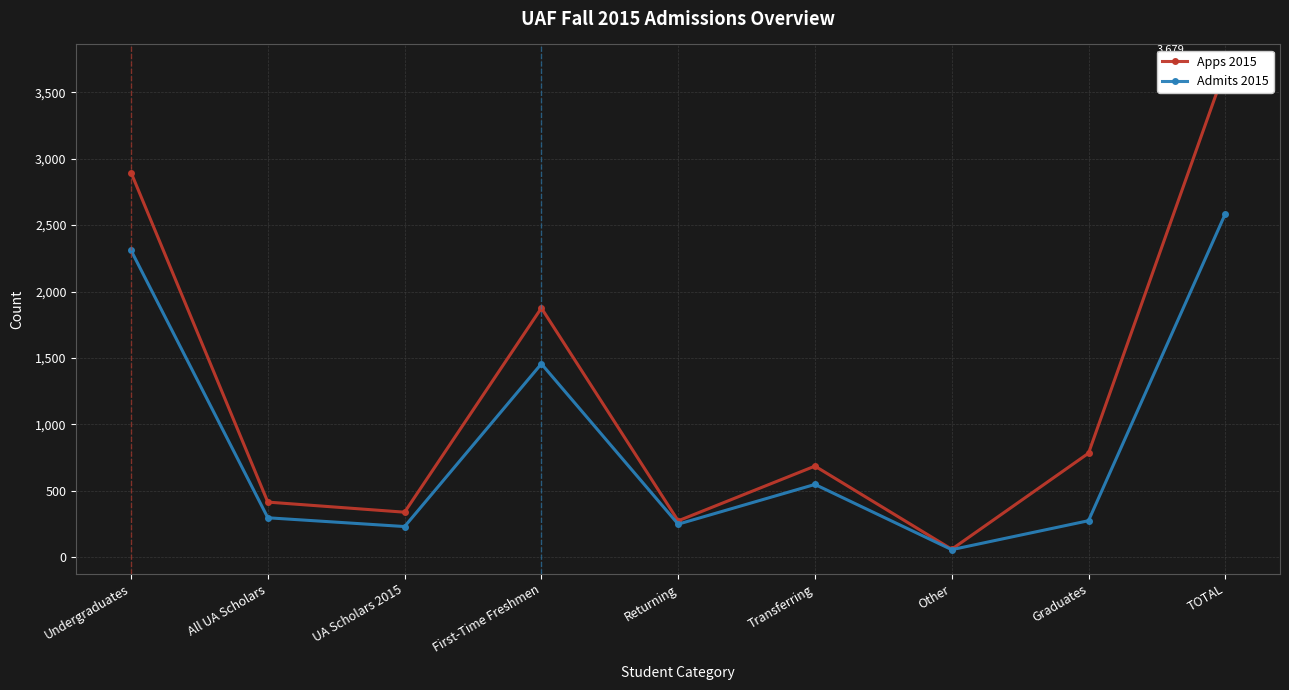

At how many categories does at least one series exceed 3514?

1